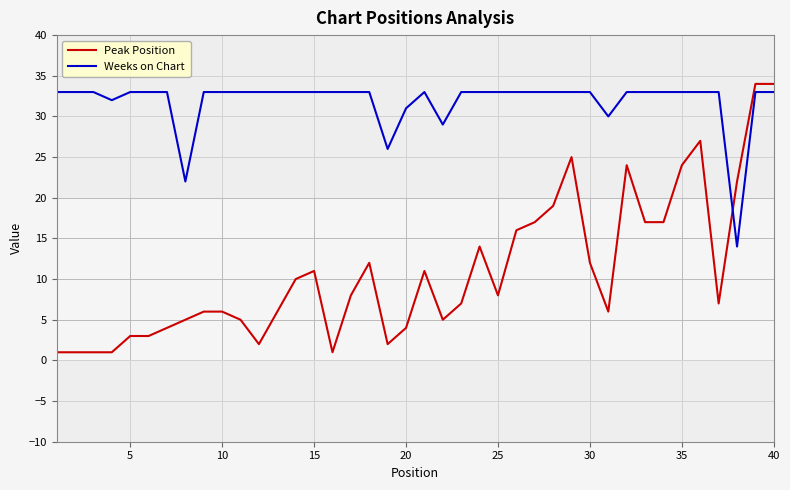

What is the average value of the Peak Position series?

11